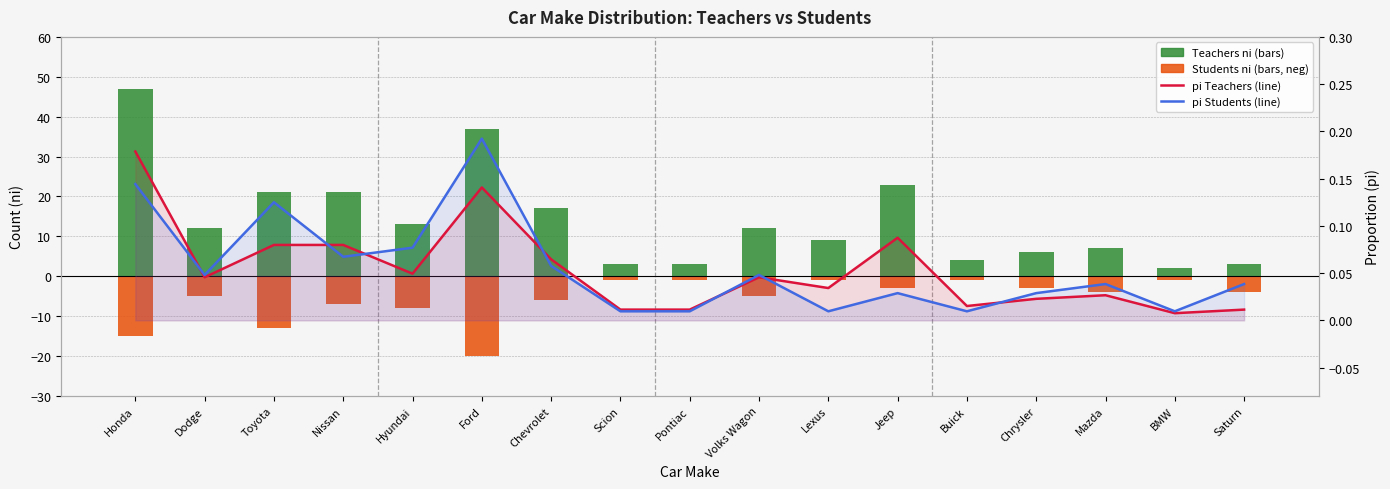

Which series has the largest total across all categories?

Teachers ni